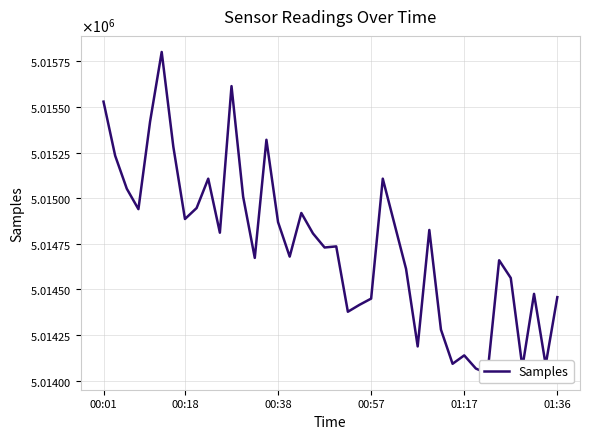

What is the label of the 40th point from the right?

00:01